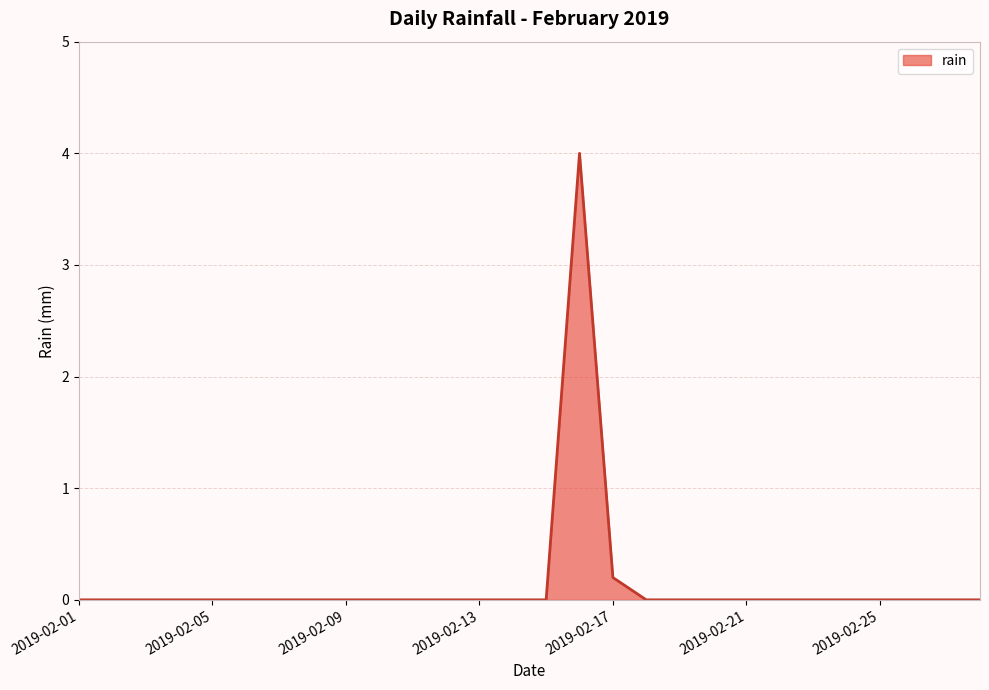

What is the difference between the maximum and minimum values?

4.0